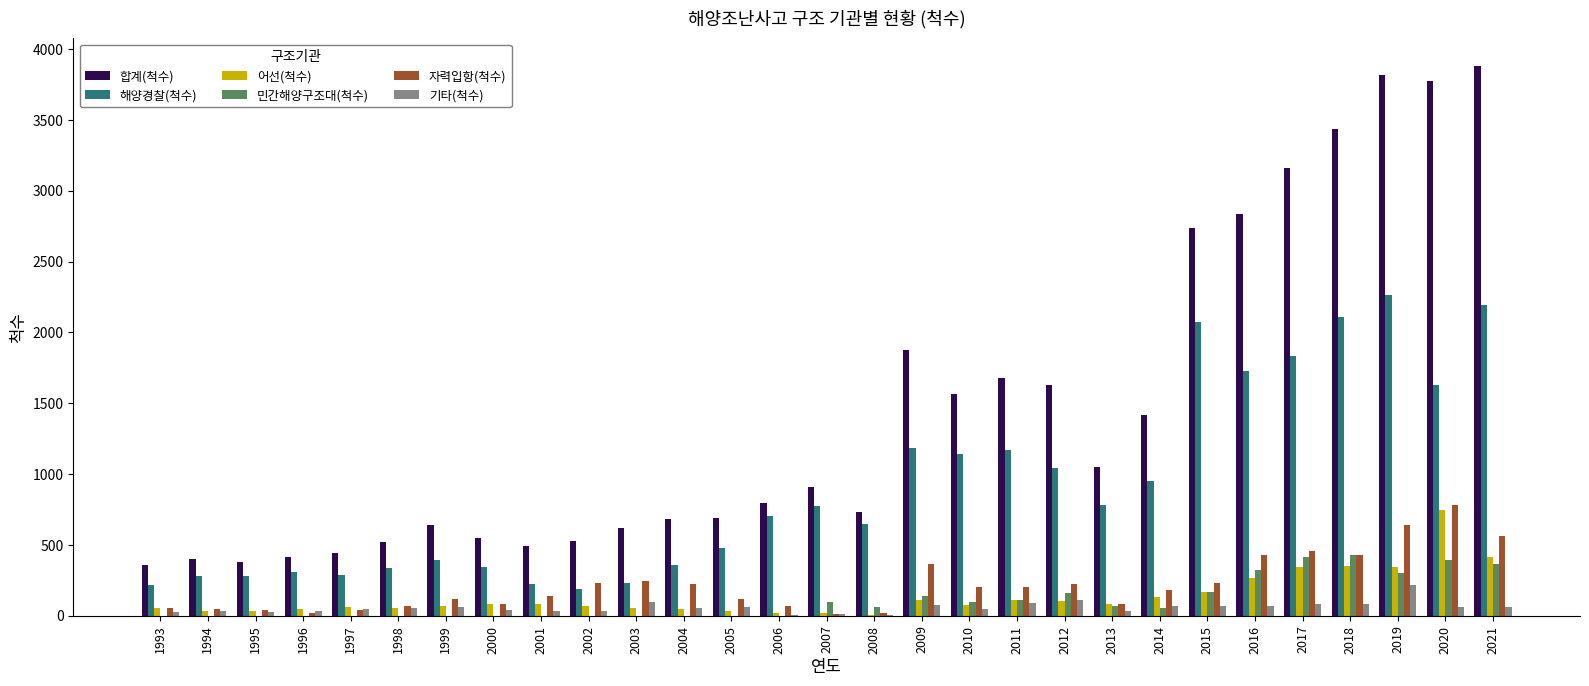

Which category has the highest value in the 자력입항(척수) series?

2020